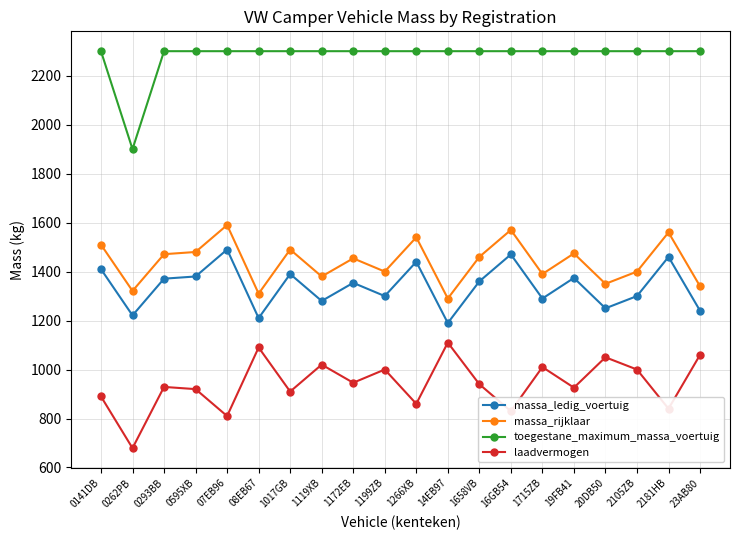

Where is the first local minimum for massa_ledig_voertuig?

0262PB